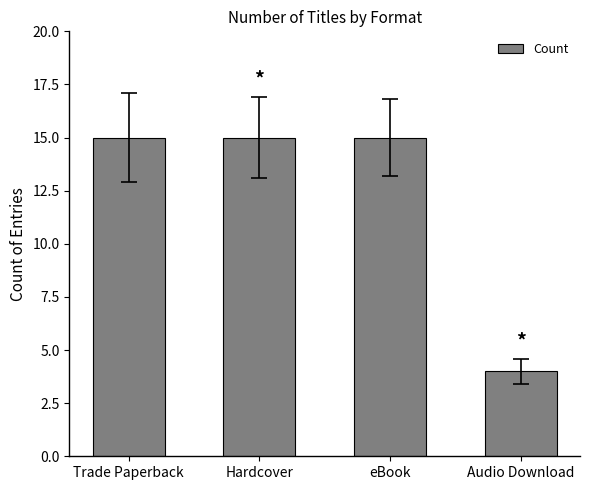

At which category does the chart reach its minimum across all series?

Audio Download